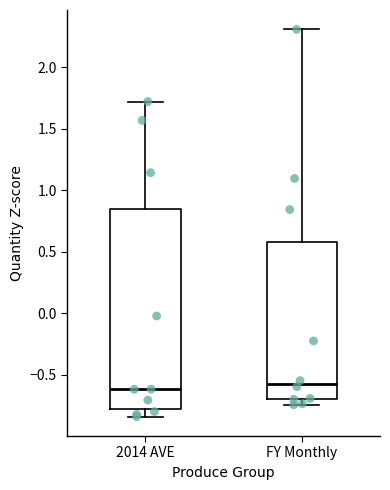

Where does the median line of the box for FY Monthly sit on the y-axis? The values are not printed on the chart, so give them approximately, as read against the axis.

-0.55